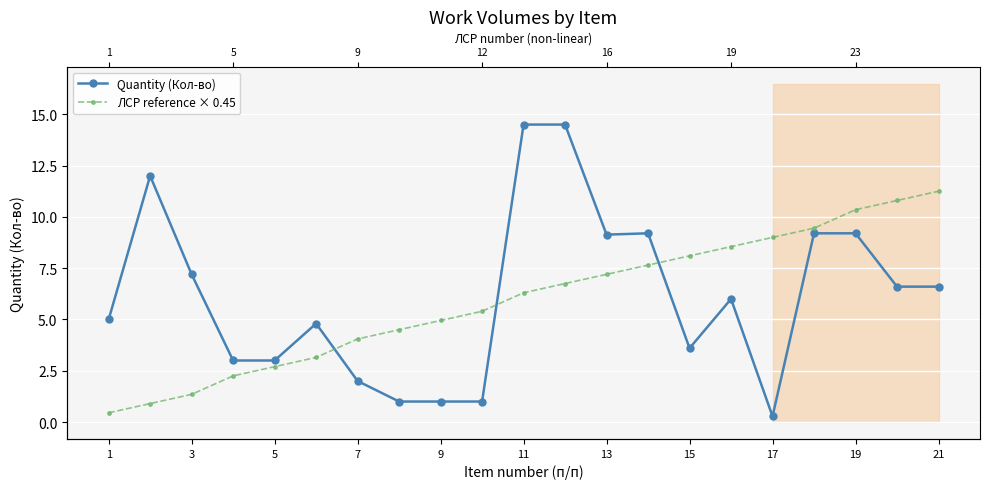

Is this an area chart (filled region under the line)?

No